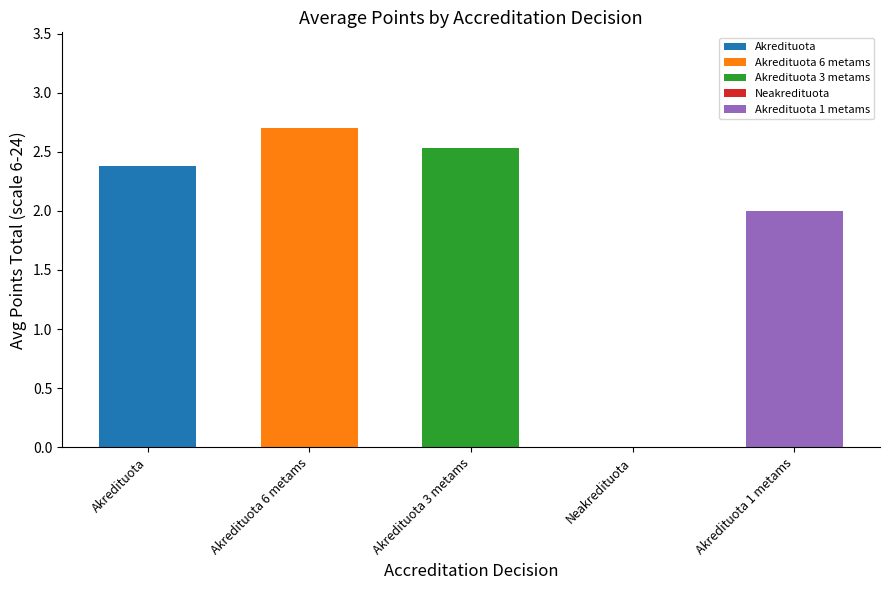

Where does the data first go above 2?

Akredituota